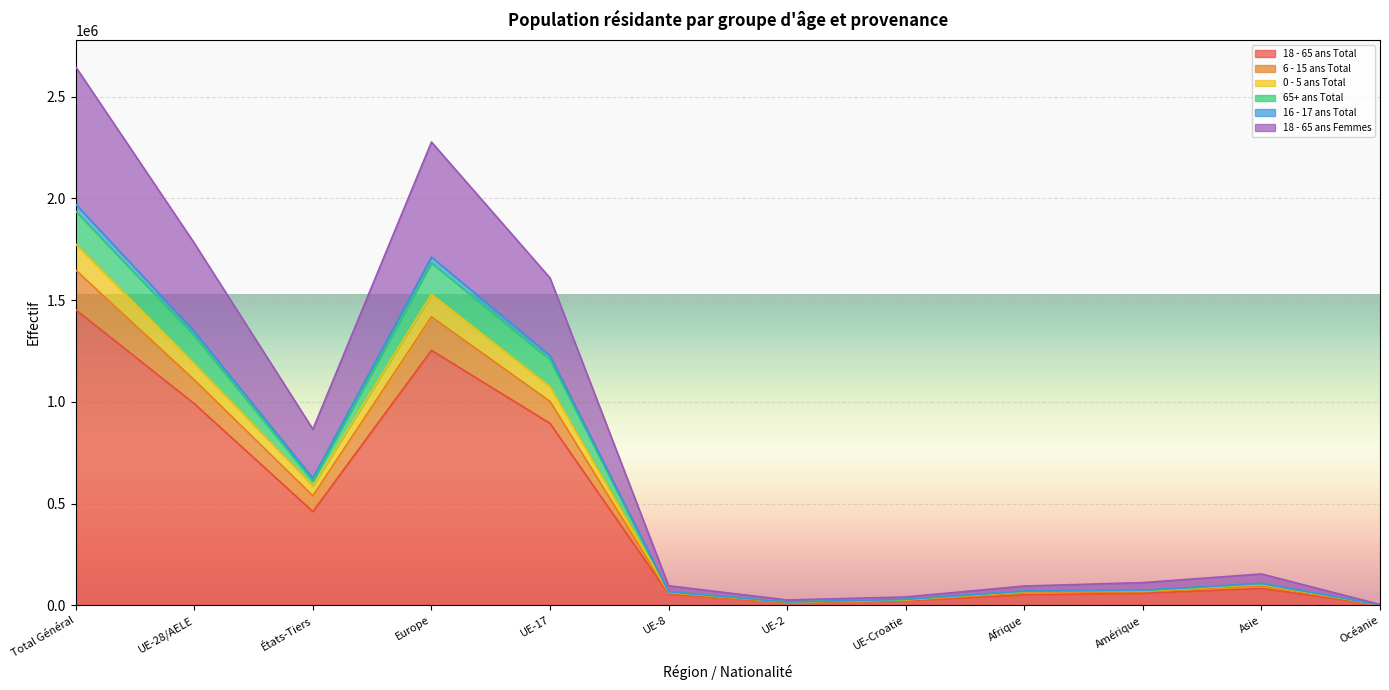

What is the value of the 18 - 65 ans Femmes point at the 7th from the left?

17414